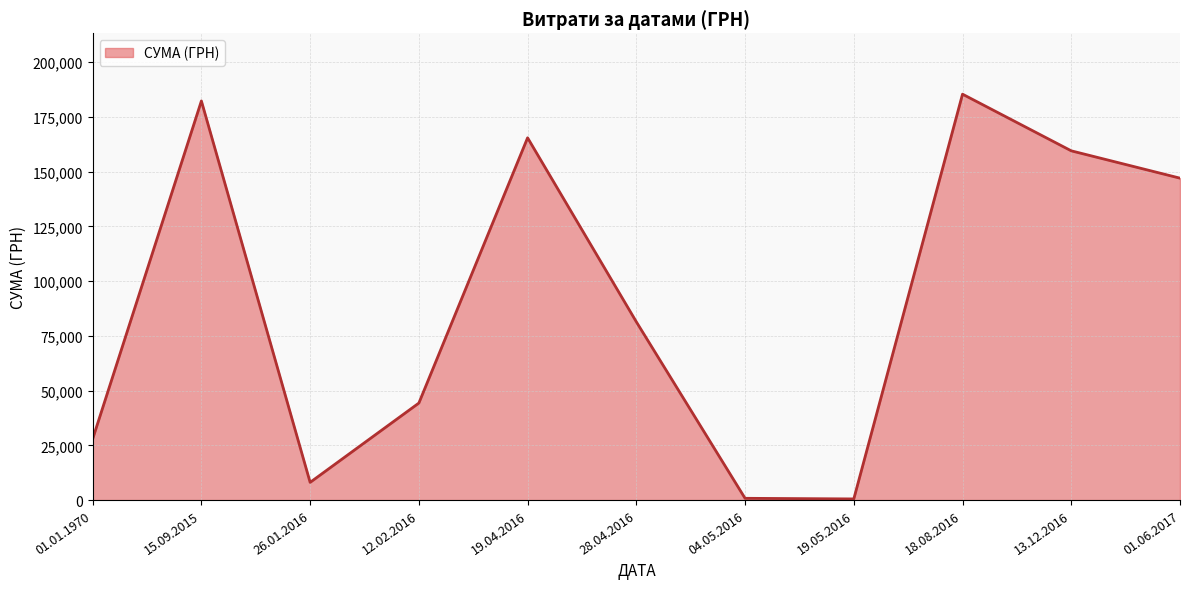

Between 12.02.2016 and 19.04.2016, which is larger?

19.04.2016